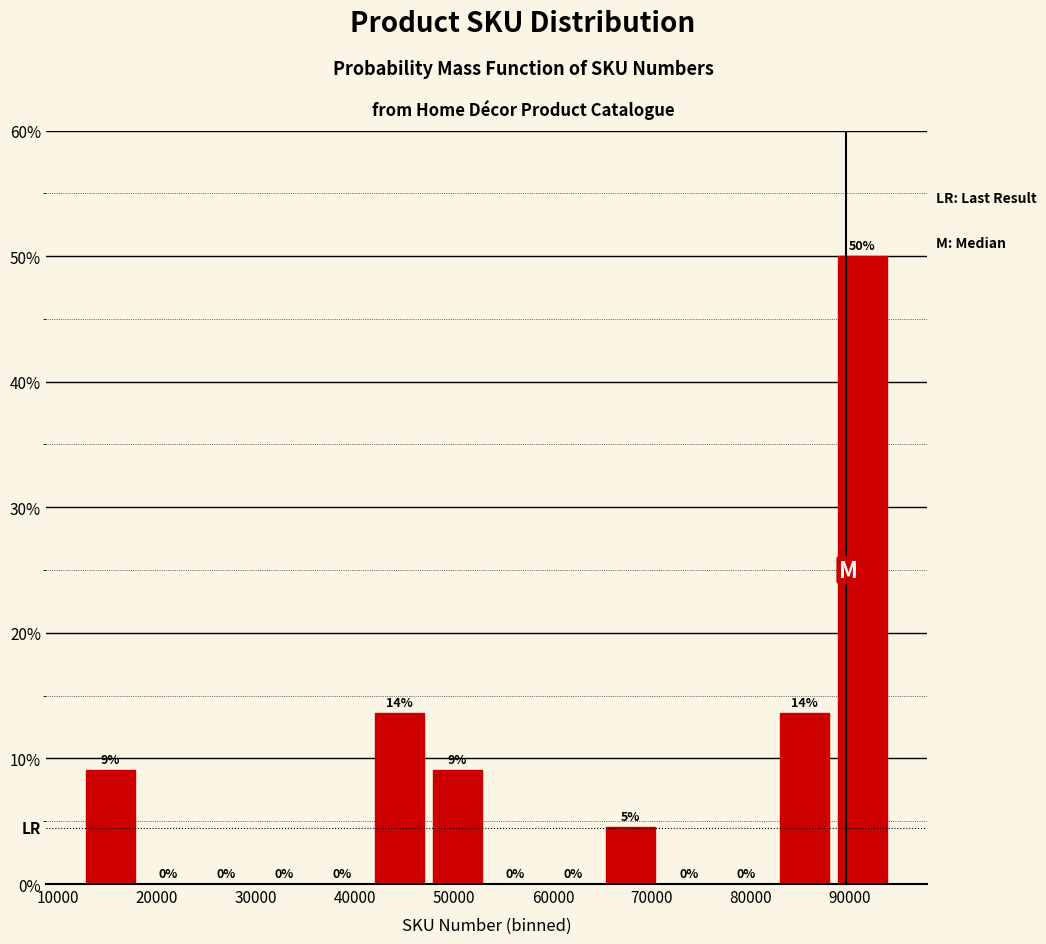

Which range on the x-axis has the tallest bar?

88000 to 94000